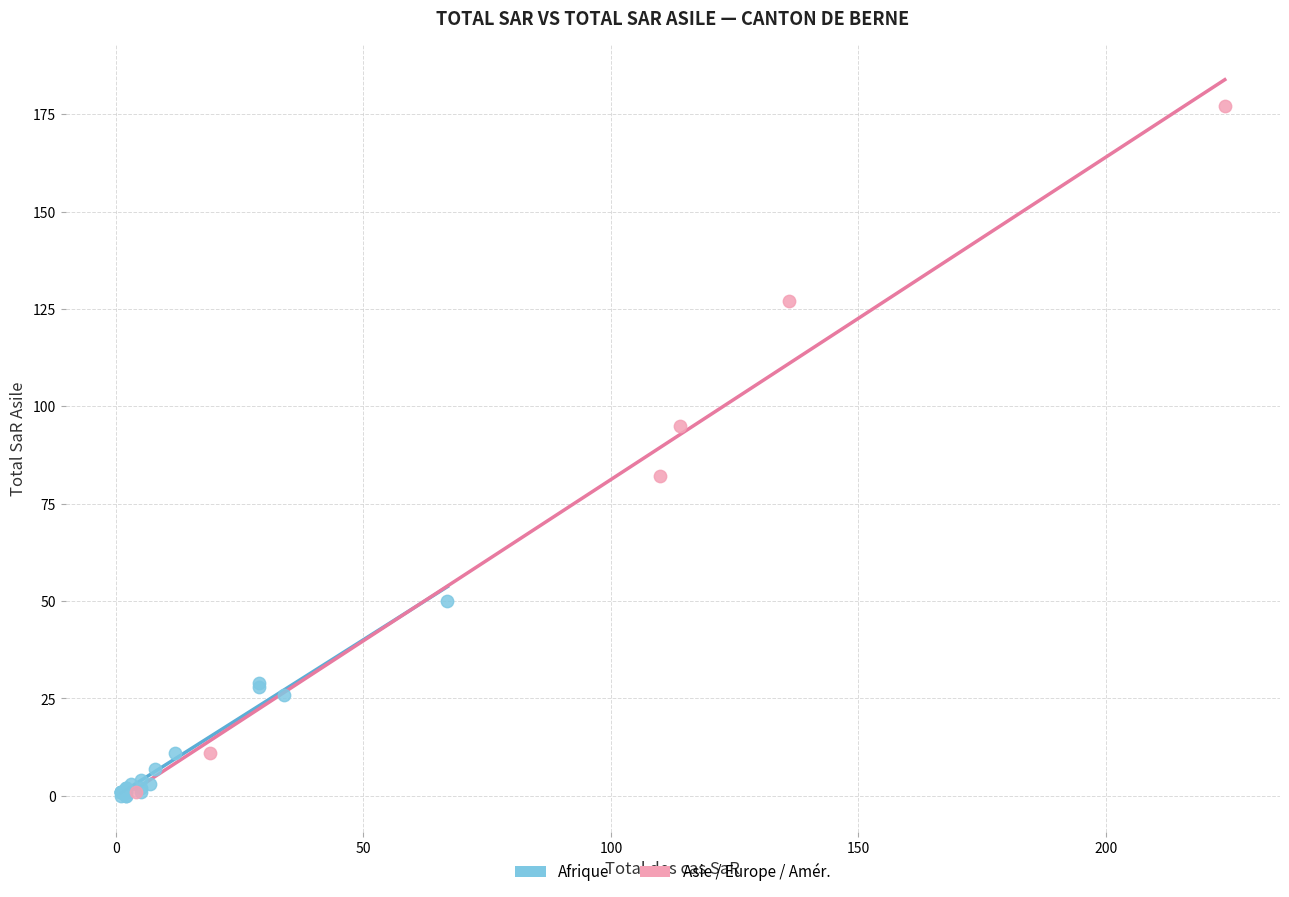

Which series has the widest spread of Y values?

Asie / Europe / Amér.